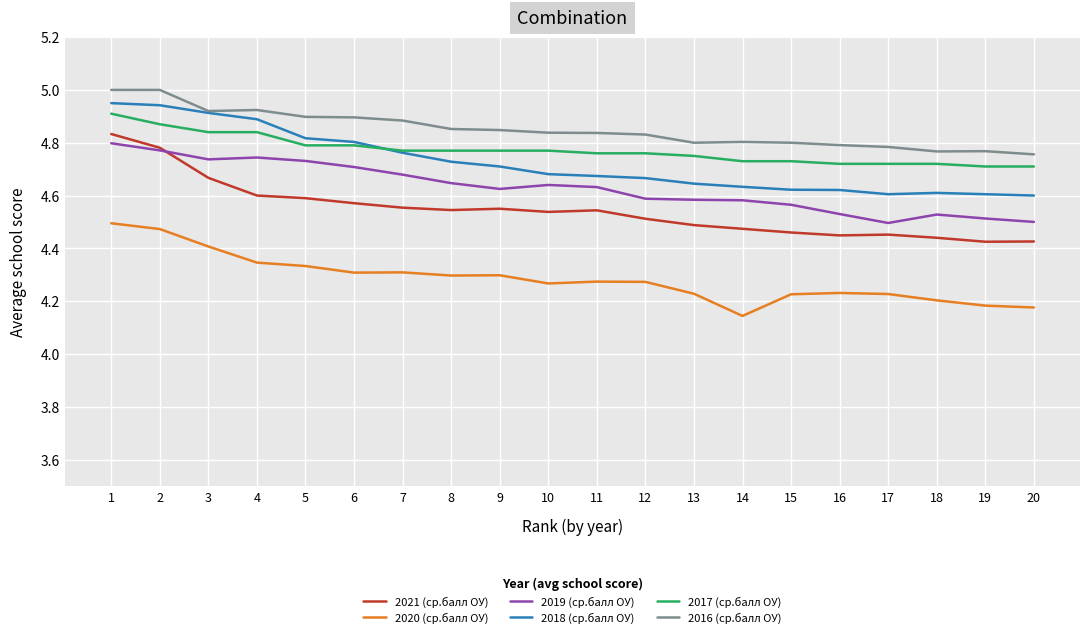

Which series changed the most between 16 and 17?

2019 (ср.балл ОУ)